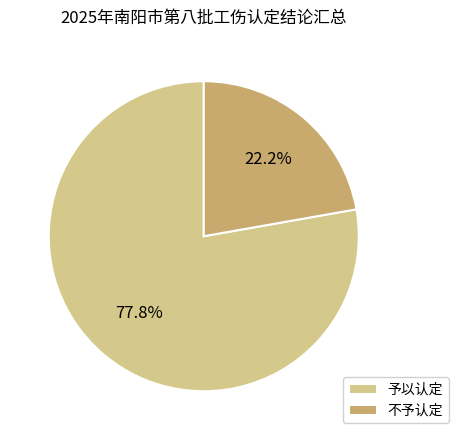

Does 不予认定 account for over 50% of the chart?

No